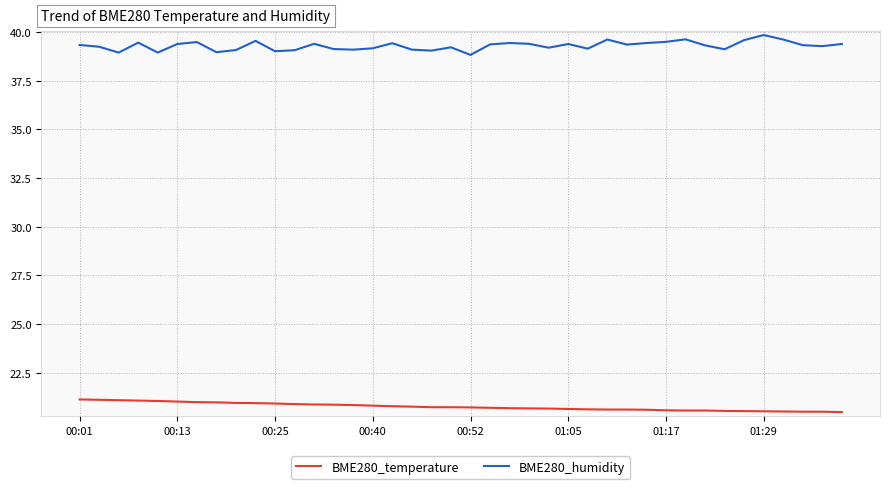

What are all the series names shown in the legend?

BME280_temperature, BME280_humidity